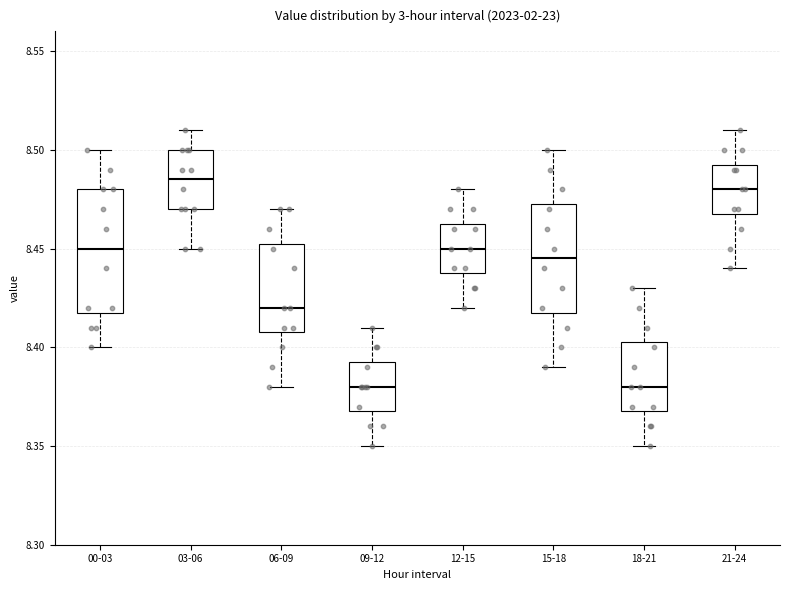

Reading left to right, transcribe this box plot: for each box, give where its median line is, the range the box spans, and where its two whiskers end, as read against the y-axis. The values are not printed on the chart, so give them approximately, as read against the axis.

00-03: median 8.450, box 8.420 to 8.480, whiskers 8.400 to 8.500
03-06: median 8.485, box 8.470 to 8.500, whiskers 8.450 to 8.510
06-09: median 8.420, box 8.410 to 8.455, whiskers 8.380 to 8.470
09-12: median 8.380, box 8.370 to 8.395, whiskers 8.350 to 8.410
12-15: median 8.450, box 8.440 to 8.465, whiskers 8.420 to 8.480
15-18: median 8.445, box 8.420 to 8.475, whiskers 8.390 to 8.500
18-21: median 8.380, box 8.370 to 8.405, whiskers 8.350 to 8.430
21-24: median 8.480, box 8.470 to 8.495, whiskers 8.440 to 8.510